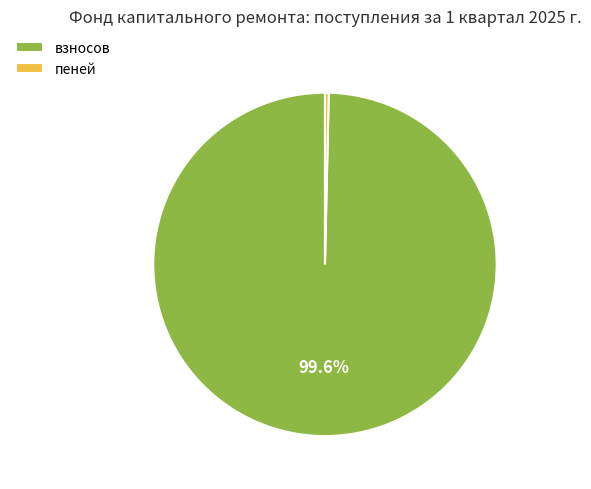

Is взносов the majority of the pie?

Yes